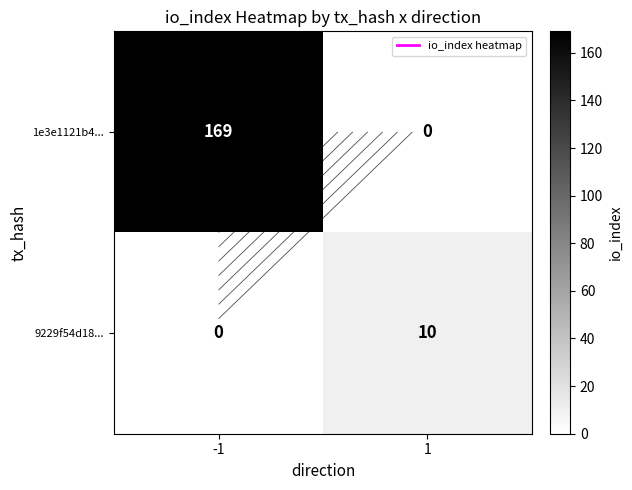

Rank the series by their maximum value, from highest to lowest.

1e3e1121b4..., 9229f54d18...